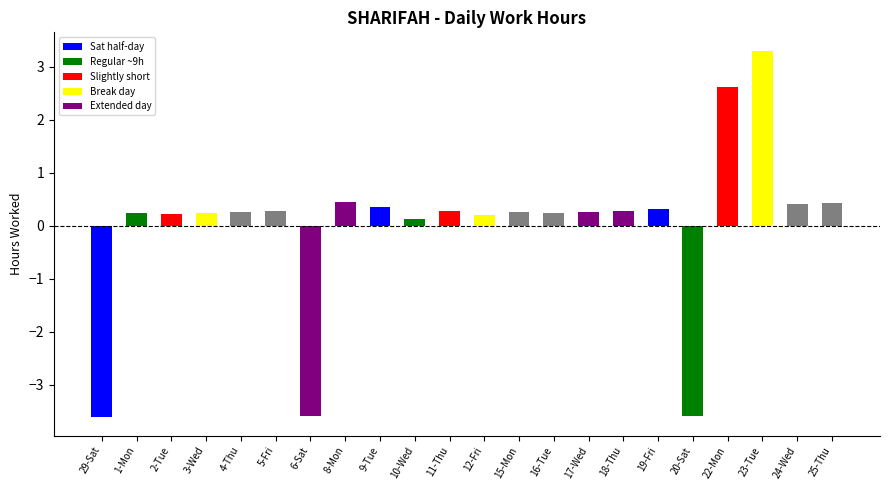

How many data points are less than 0?

3